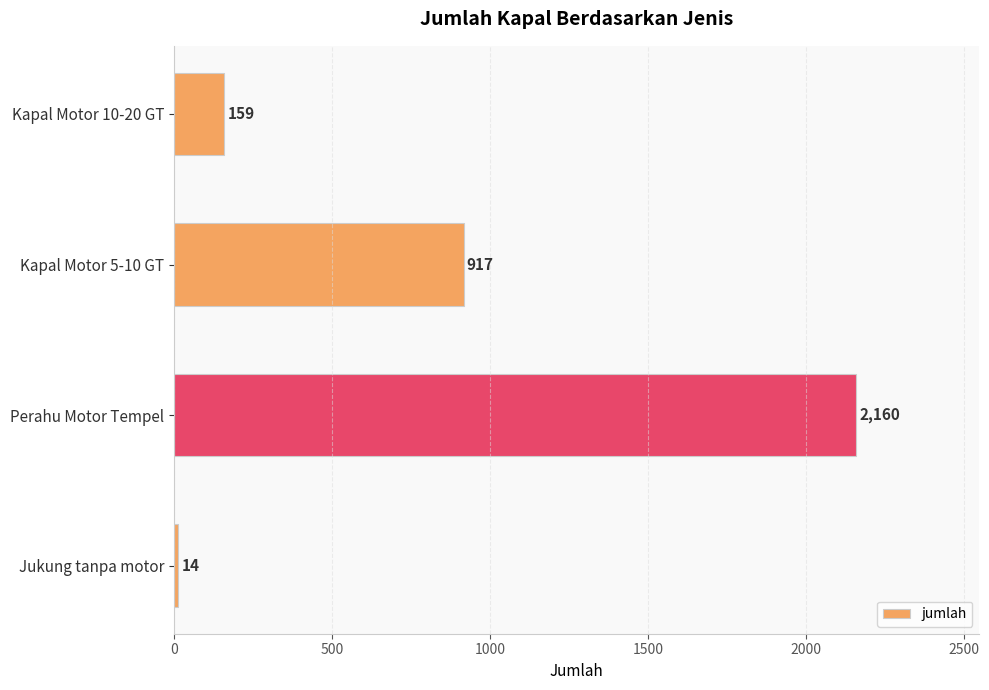

The chart shows a value of 917 at Kapal Motor 5-10 GT. True or false?

True